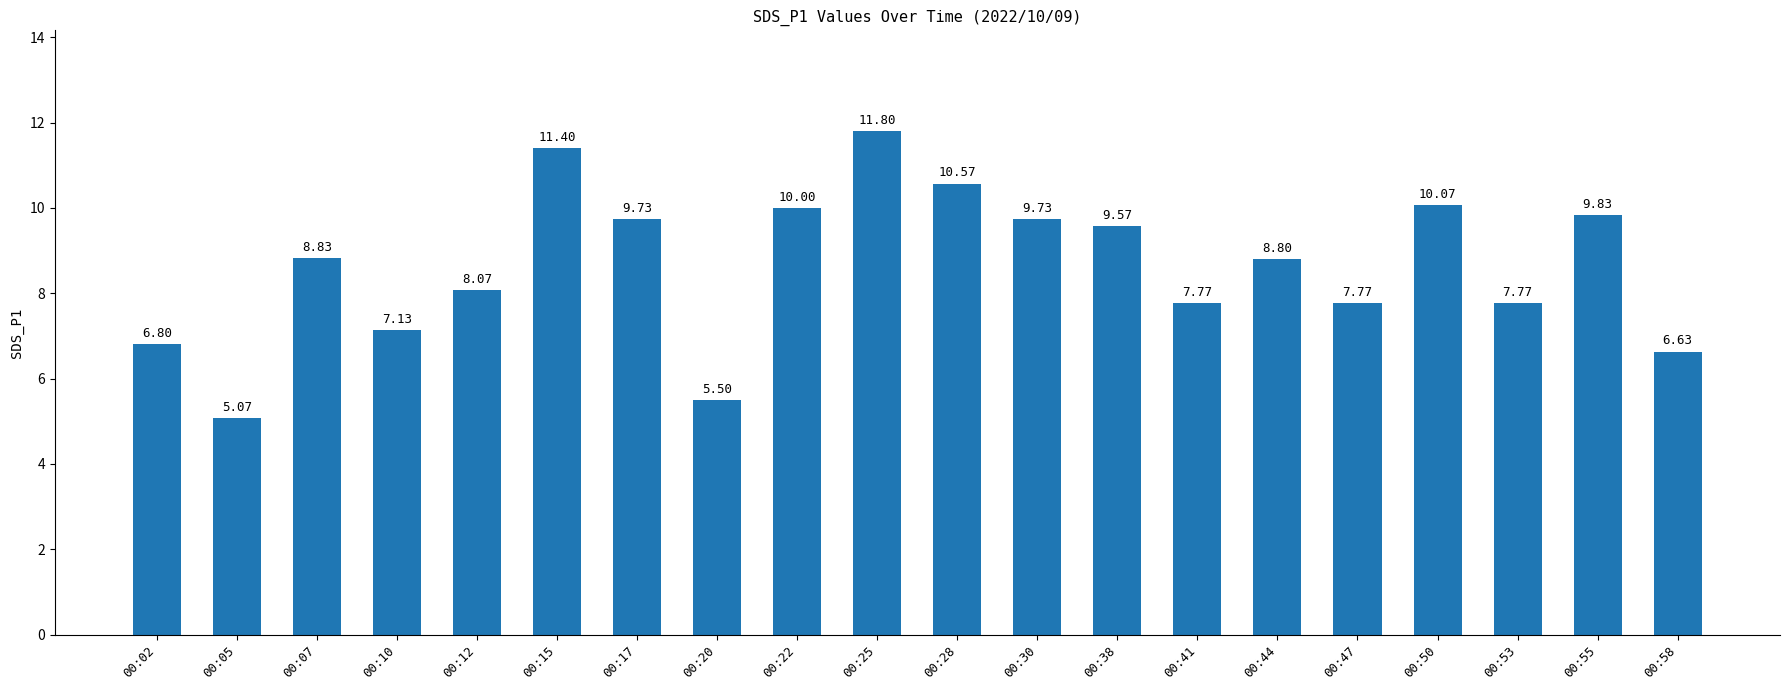

Approximately how many times larger is the value at 00:44 compared to 00:12?

1.1